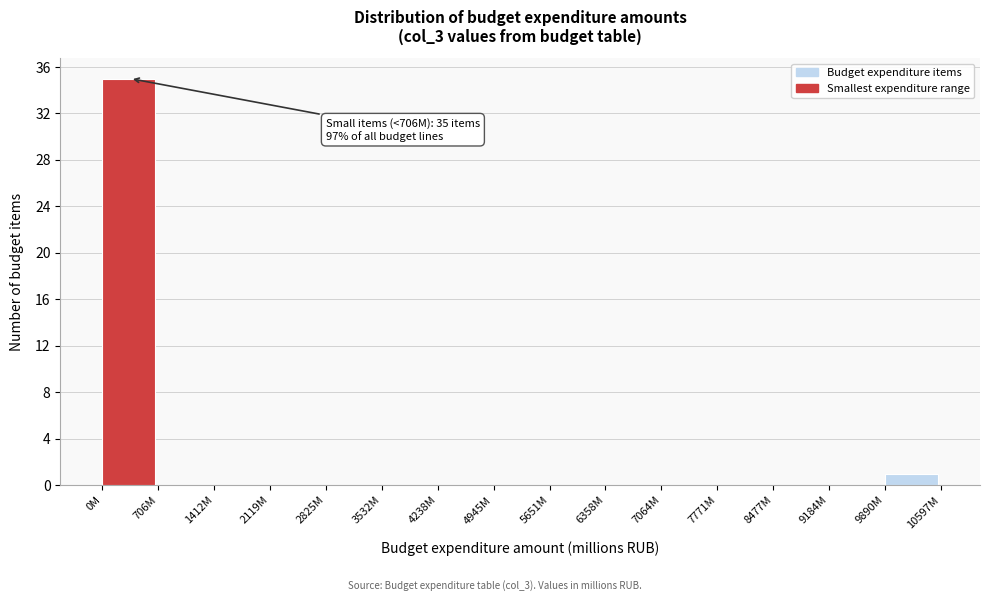

Reading right to left, extract all data points from this chart.

9890M=1	9184M=0	8477M=0	7771M=0	7064M=0	6358M=0	5651M=0	4945M=0	4238M=0	3532M=0	2825M=0	2119M=0	1412M=0	706M=0	0M=35